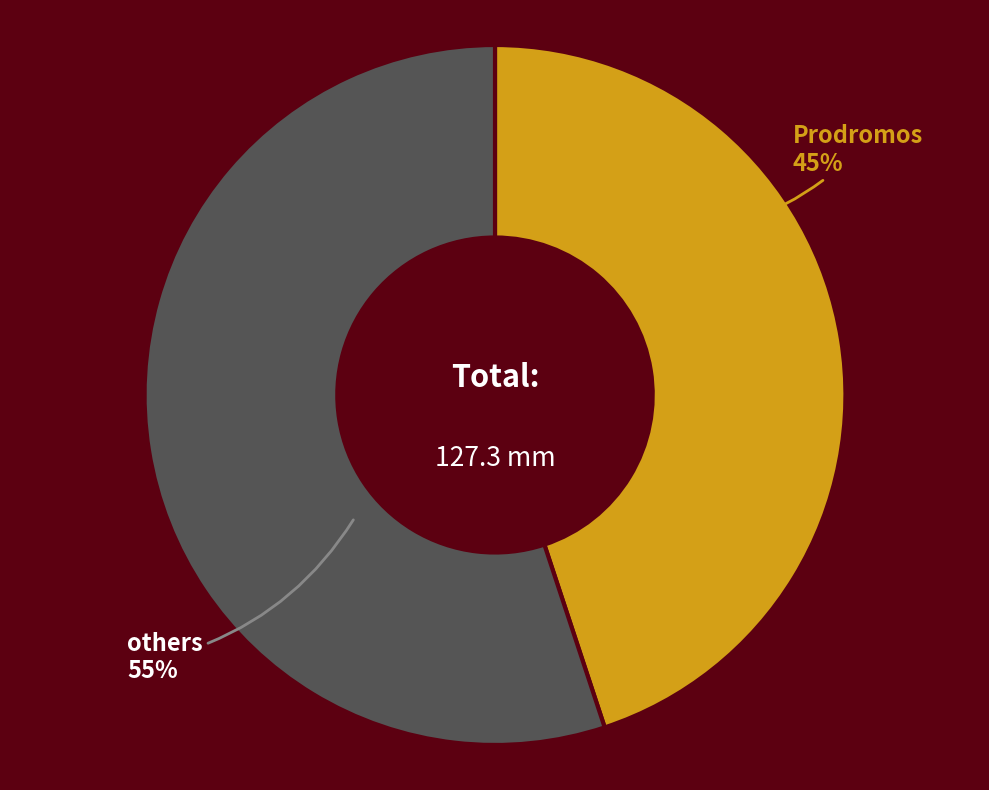

Is there a majority slice in this chart?

Yes